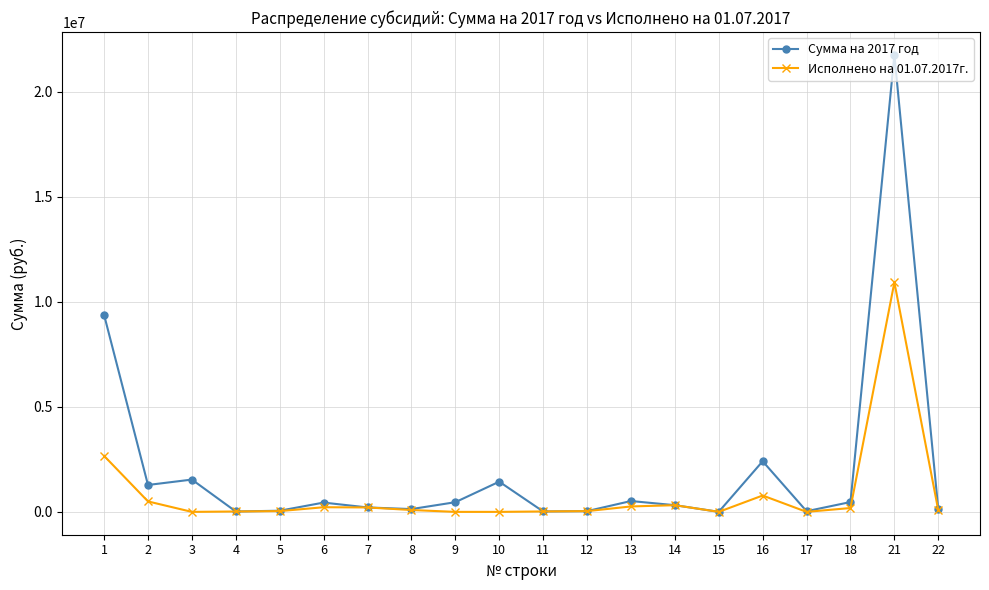

Which series has the largest total across all categories?

Сумма на 2017 год